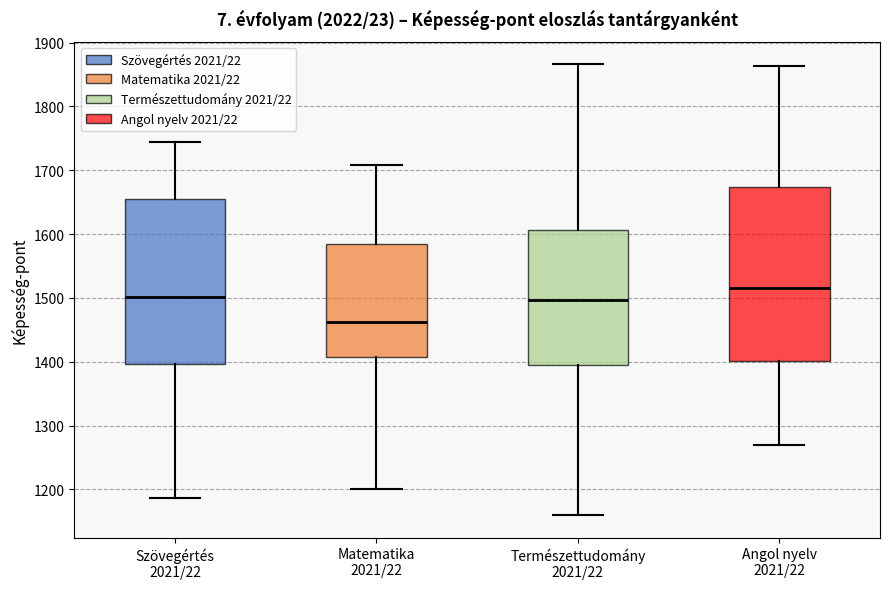

Comparing the boxes themselves (not the whiskers), which one is the tallest?

Angol nyelv 2021/22